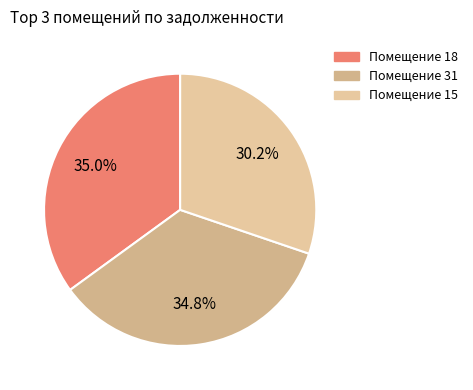

How many segments does this pie chart have?

3